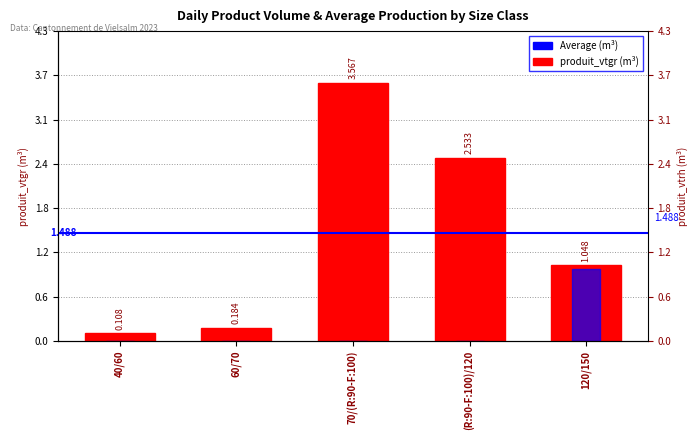

Is it true that produit_vtrh equals 0.0 at 60/70?

True